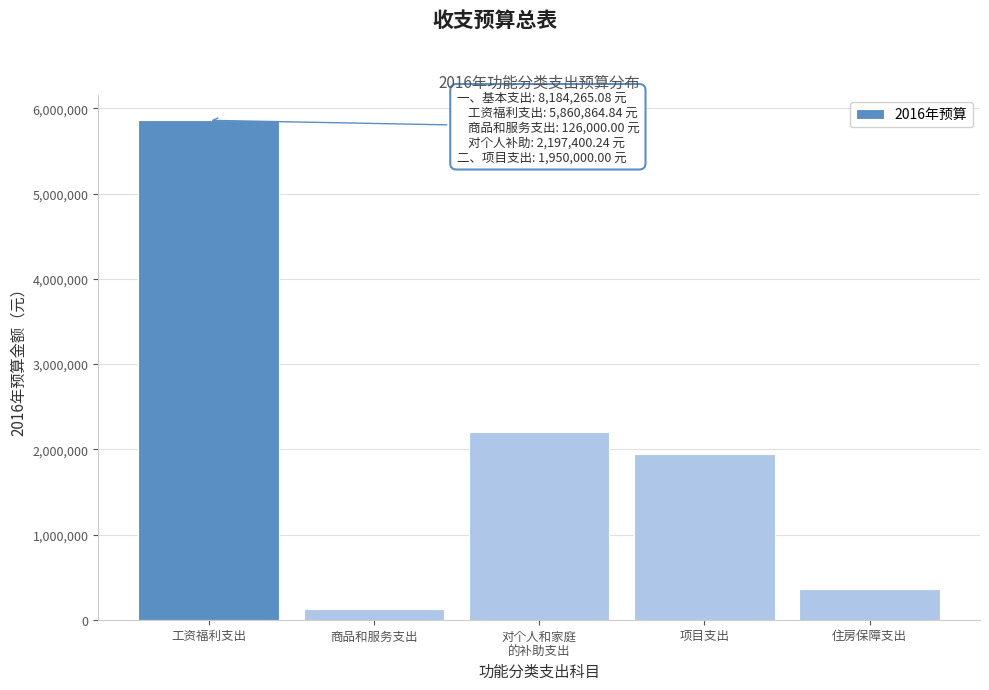

Reading left to right, list all the values displayed in this chart.

5860864.8	126000.0	2197400.2	1950000.0	362871.4